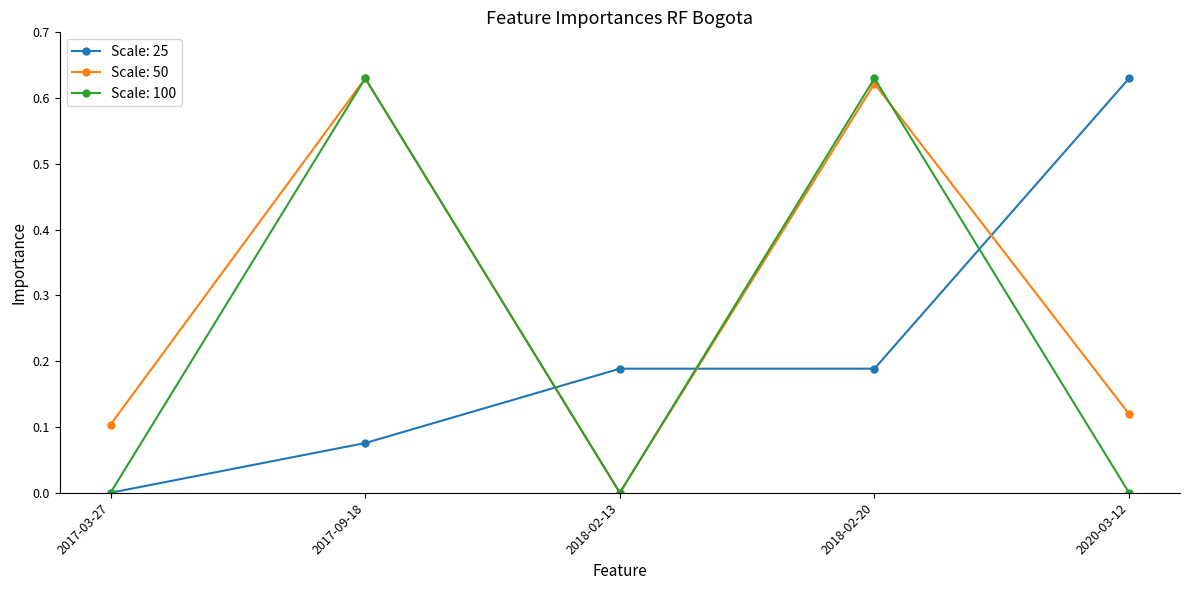

How many times do Scale: 50 and Scale: 25 cross each other?

3